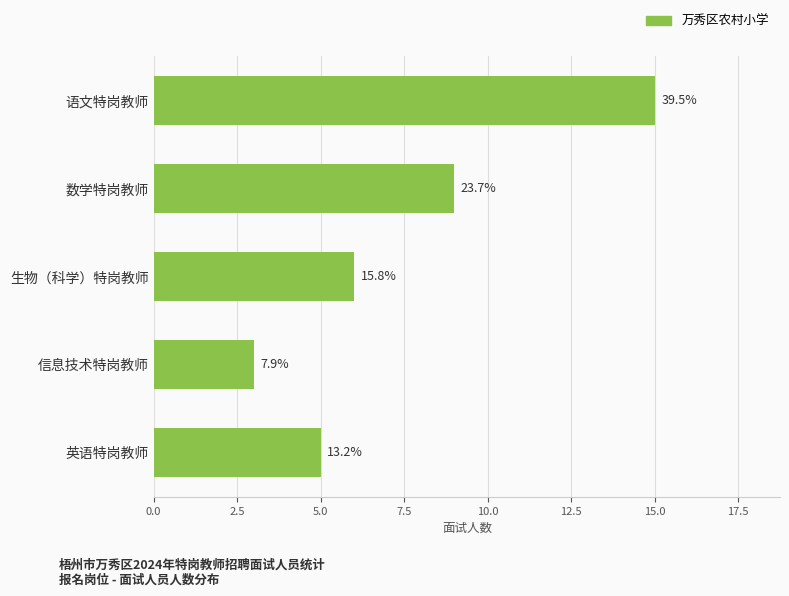

What is the difference between the second highest and minimum values?

6